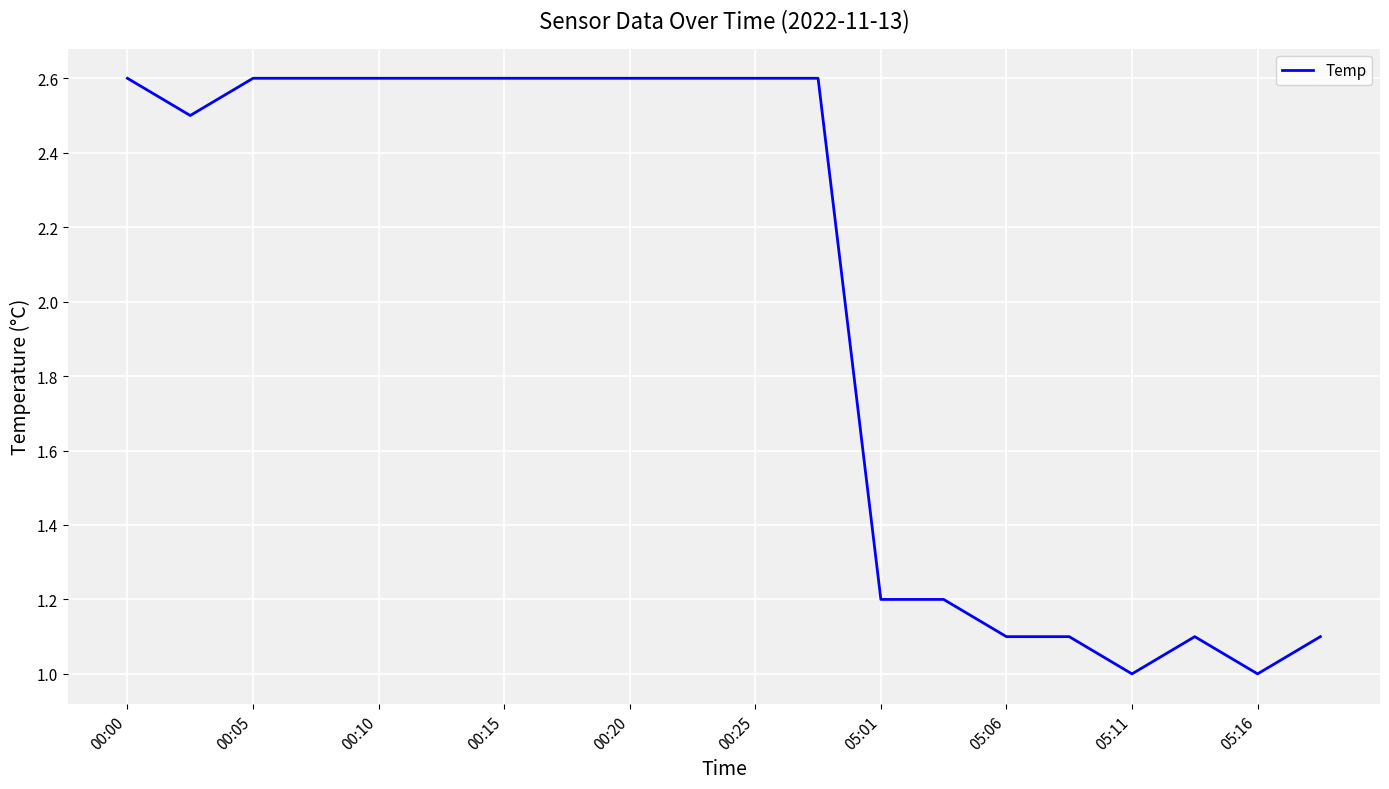

What is the greatest value displayed?

2.6